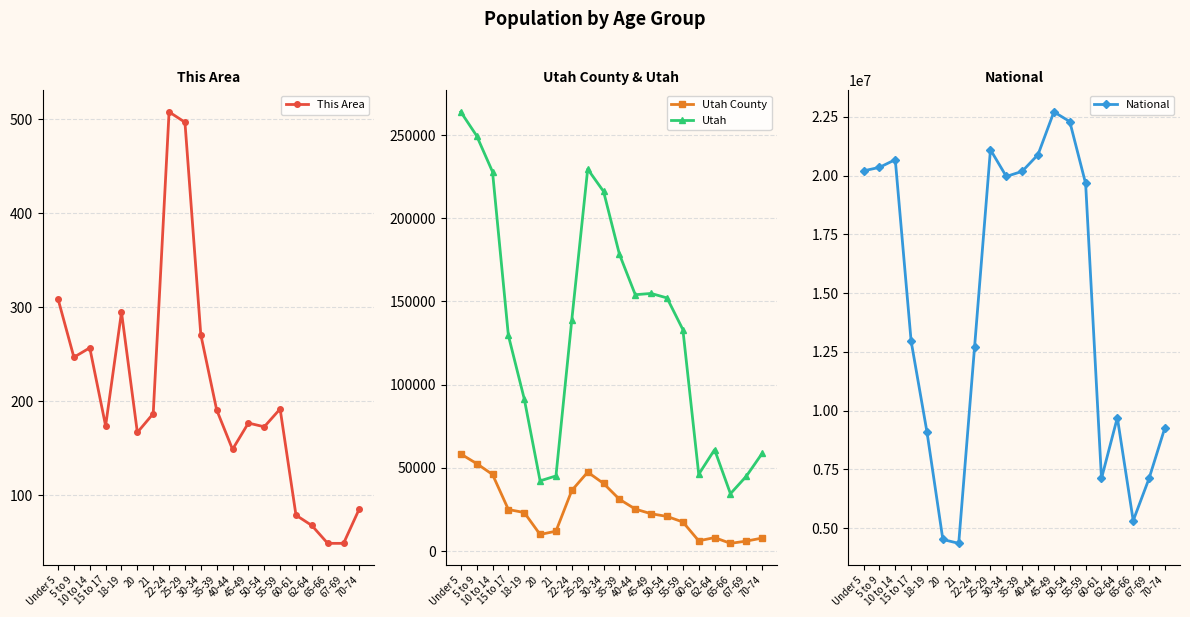

Reading left to right, transcribe all the data shown in this chart.

This Area: Under 5=309	5 to 9=247	10 to 14=257	15 to 17=174	18-19=295	20=167	21=187	22-24=508	25-29=497	30-34=271	35-39=191	40-44=149	45-49=177	50-54=173	55-59=192	60-61=79	62-64=68	65-66=49	67-69=49	70-74=86
Utah County: Under 5=58362	5 to 9=52582	10 to 14=46048	15 to 17=24985	18-19=23173	20=9976	21=11971	22-24=36463	25-29=47455	30-34=40647	35-39=31148	40-44=25253	45-49=22433	50-54=20845	55-59=17486	60-61=6165	62-64=8115	65-66=4651	67-69=6002	70-74=7834
Utah: Under 5=263924	5 to 9=249572	10 to 14=227951	15 to 17=129580	18-19=91510	20=42204	21=45173	22-24=139142	25-29=229554	30-34=216133	35-39=178401	40-44=154074	45-49=154831	50-54=152133	55-59=133122	60-61=46154	62-64=60965	65-66=34485	67-69=44995	70-74=58744
National: Under 5=20201362	5 to 9=20348657	10 to 14=20677194	15 to 17=12954254	18-19=9086089	20=4519129	21=4354294	22-24=12712576	25-29=21101849	30-34=19962099	35-39=20179642	40-44=20890964	45-49=22708591	50-54=22298125	55-59=19664805	60-61=7113727	62-64=9704197	65-66=5319902	67-69=7115361	70-74=9278166